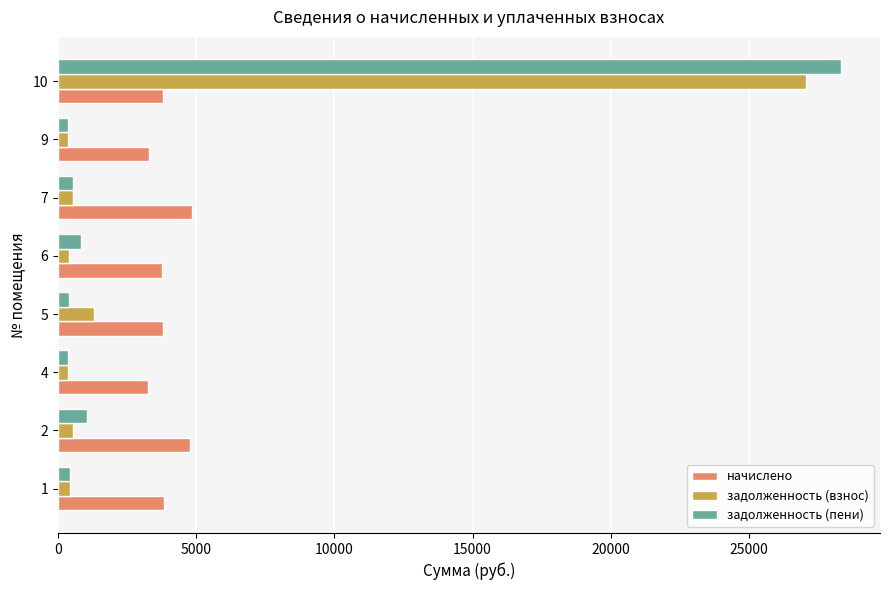

What is the total value across all series at 7?

5947.7